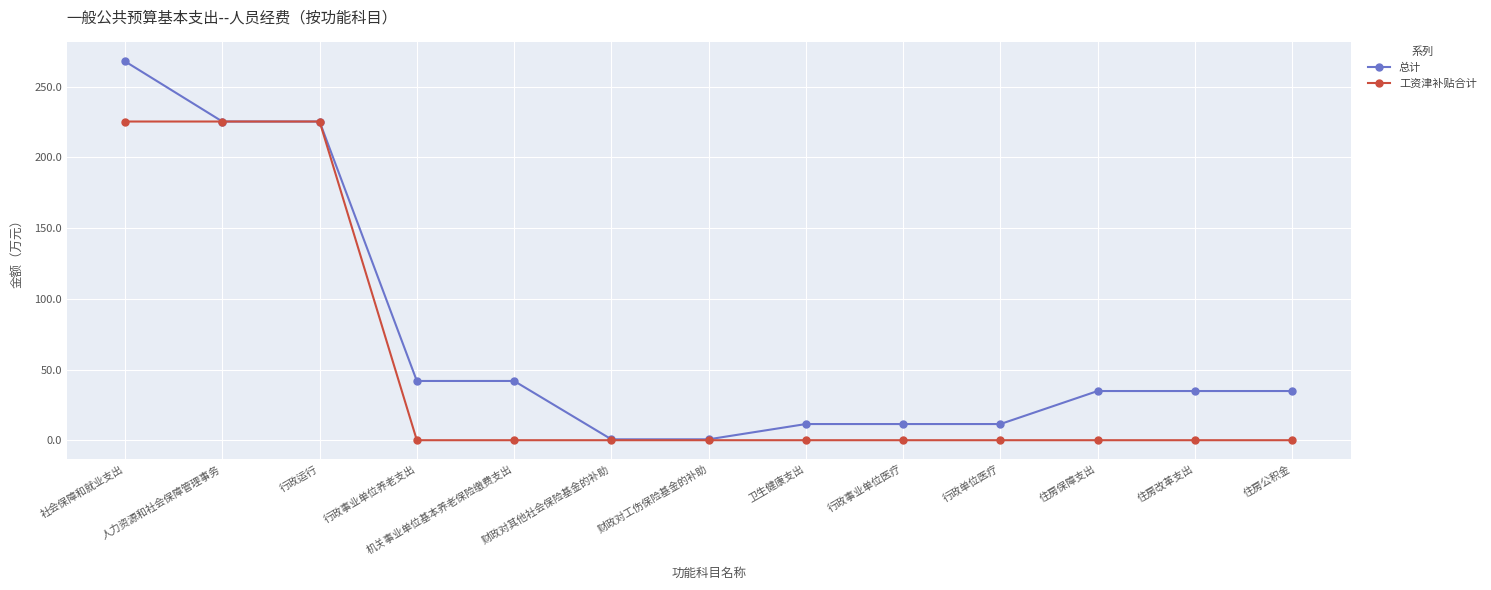

What is the label of the 11th point from the right?

行政运行